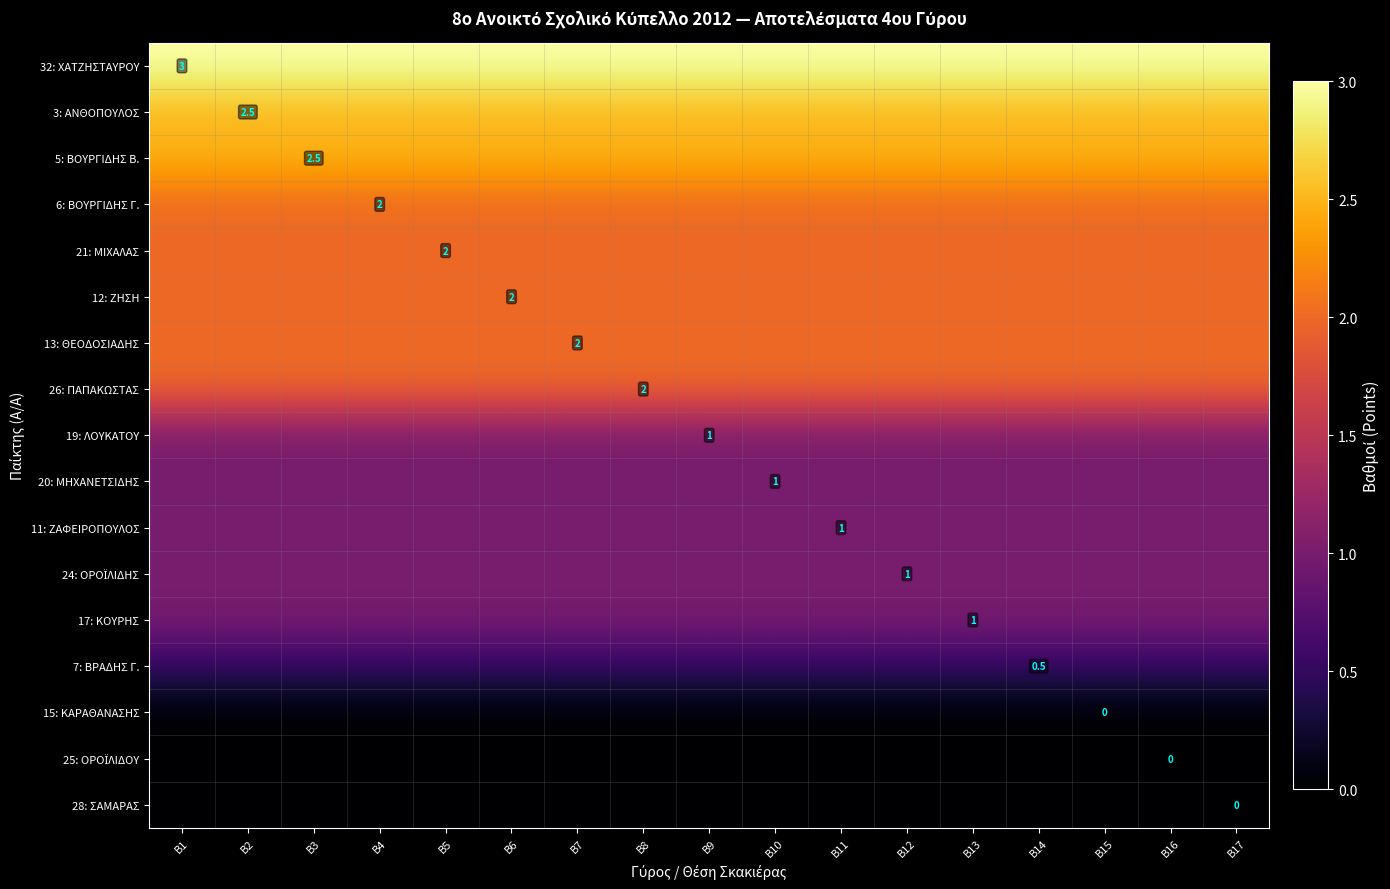

What is the total value across all series at Β11?

23.5